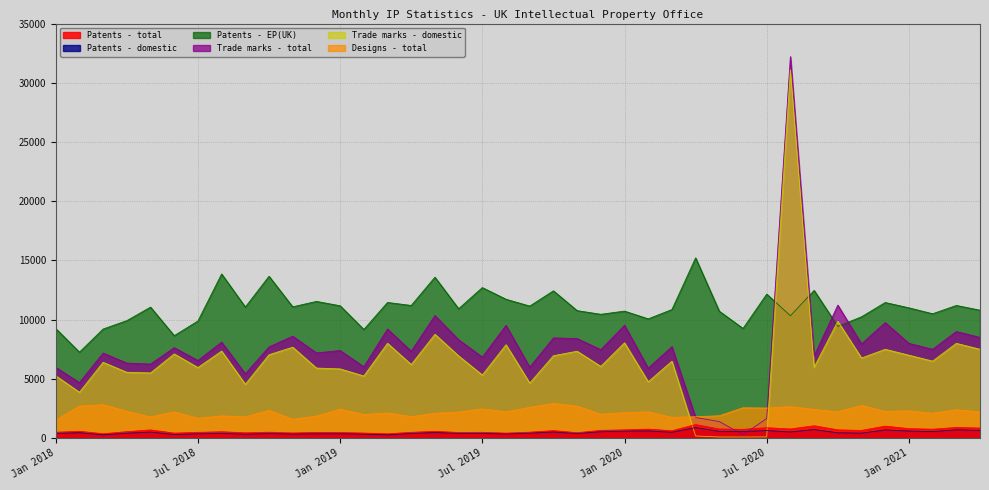

Is it true that Trade marks - domestic equals 8047 at Jan 2020?

True